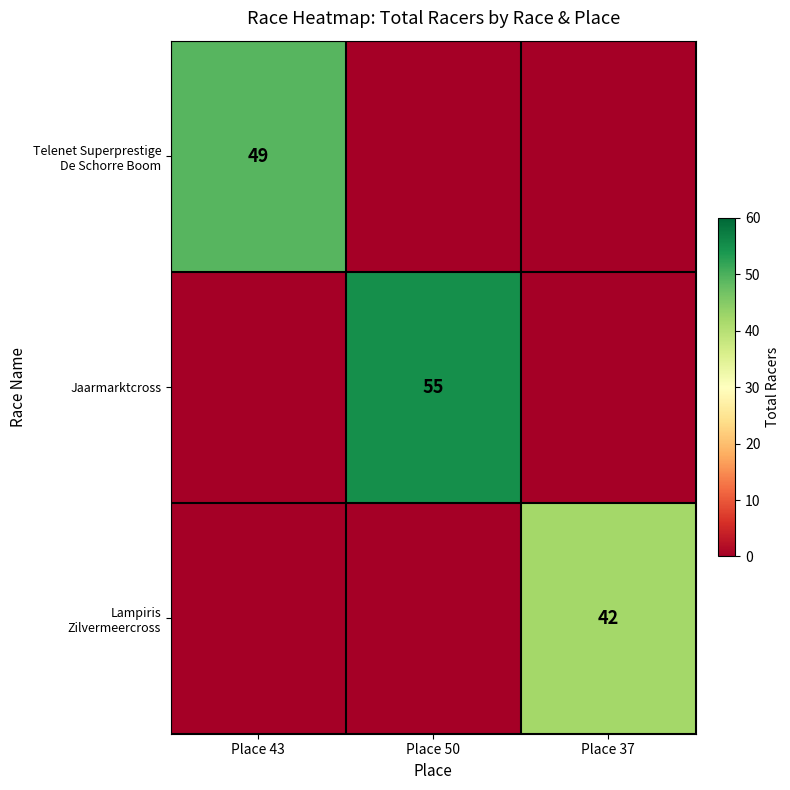

How many values in Jaarmarktcross are above zero?

1